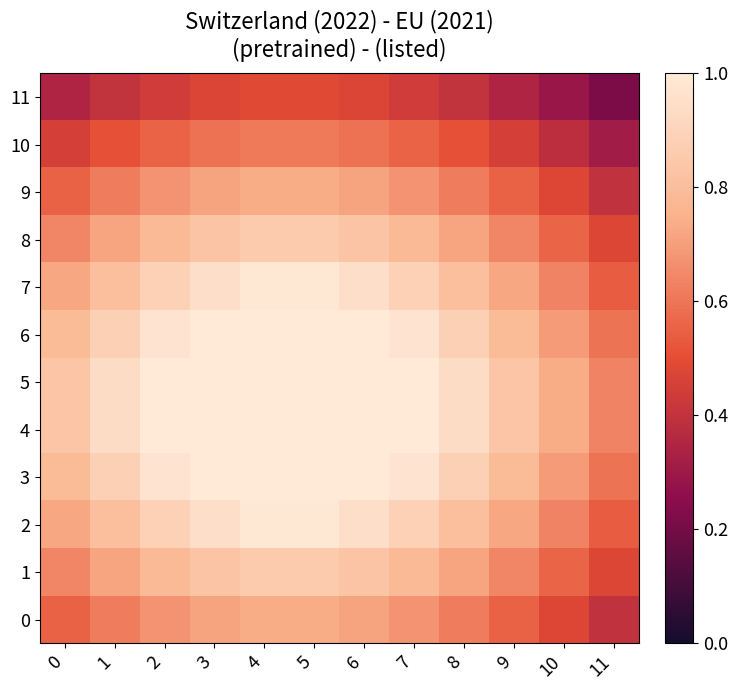

What is the maximum value shown in the chart?

1.0